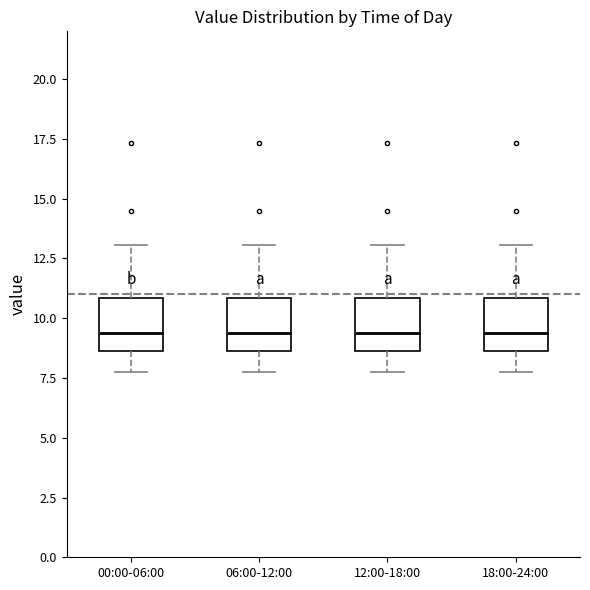

Where does the upper whisker of the box for 06:00-12:00 end on the y-axis? The values are not printed on the chart, so give them approximately, as read against the axis.

13.0